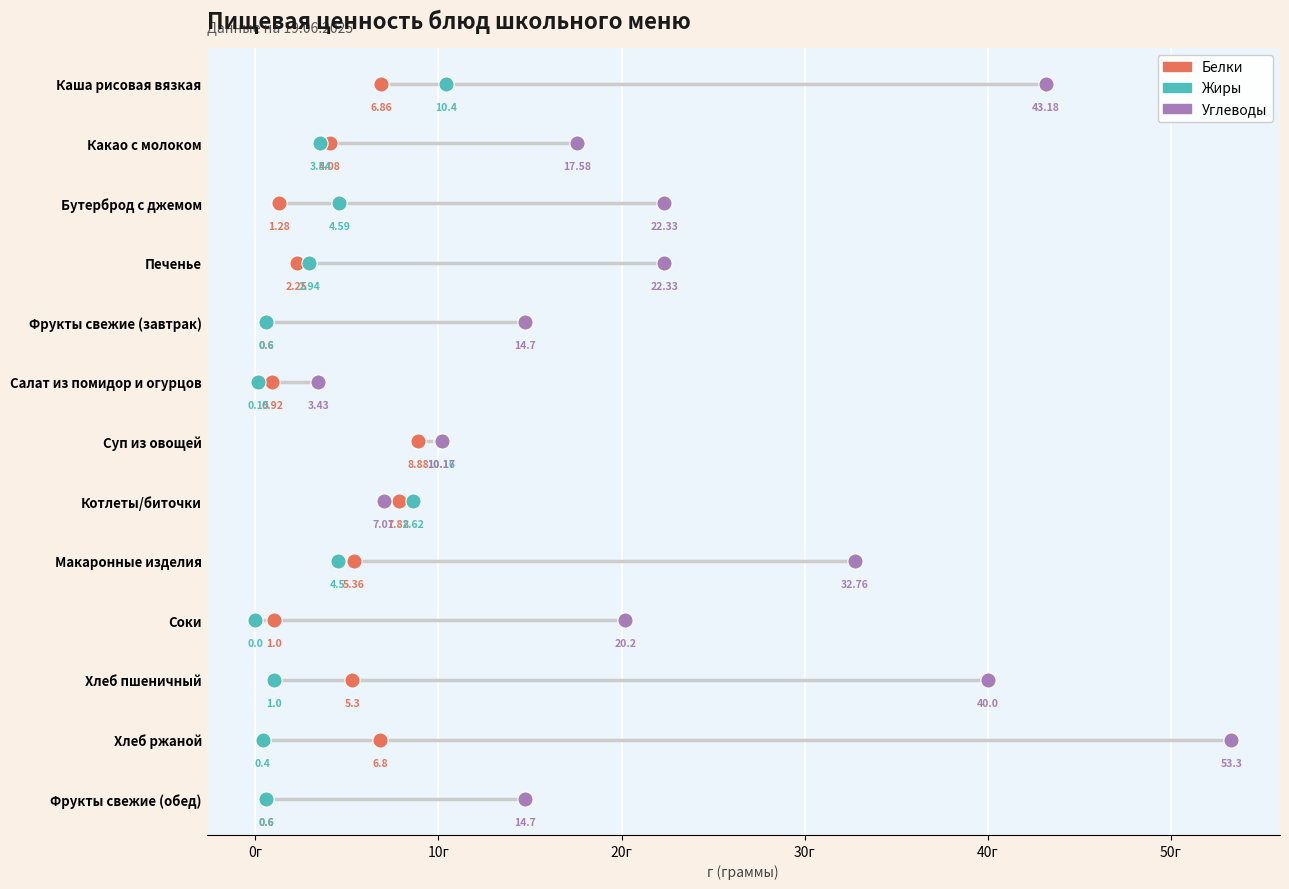

What are all the series names shown in the legend?

Белки, Жиры, Углеводы